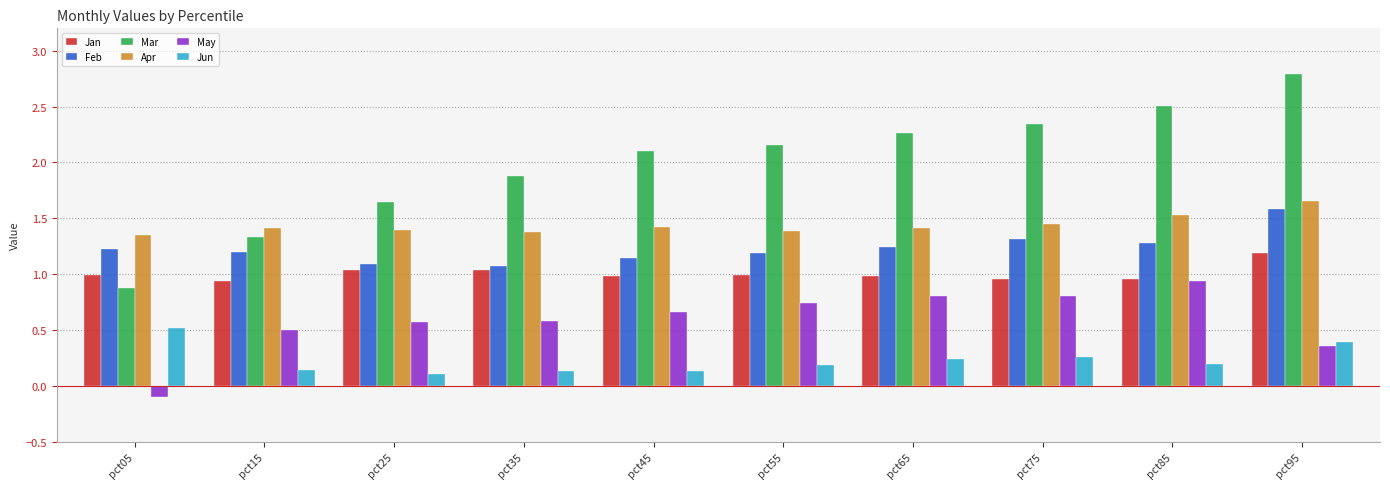

What is the total value across all series at pct85?

7.4